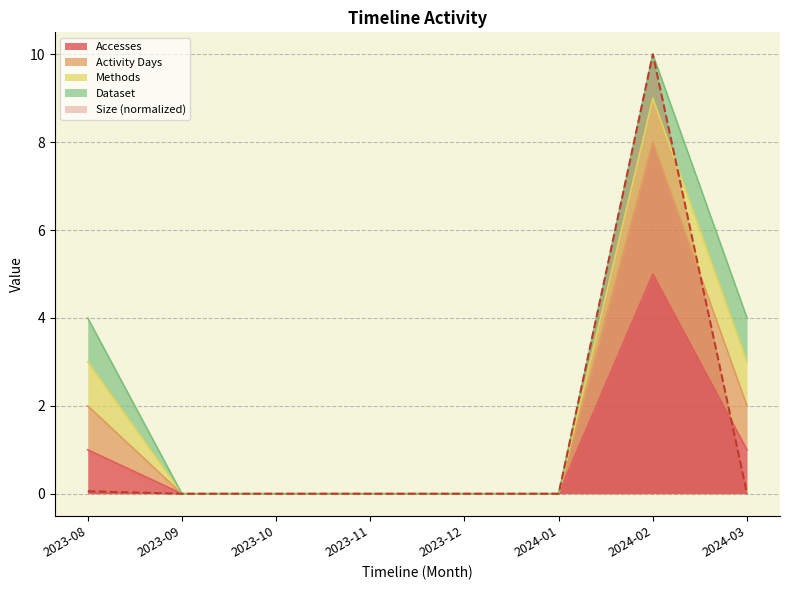

Which series changed the most between 2023-12 and 2024-02?

Size